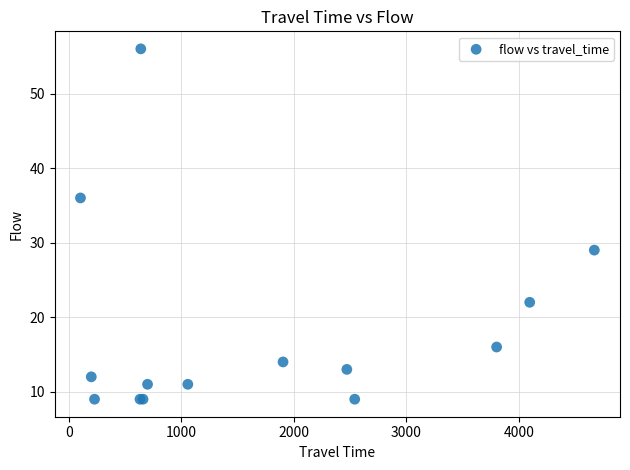

What Y value in the scatter plot is closest to 32?

29